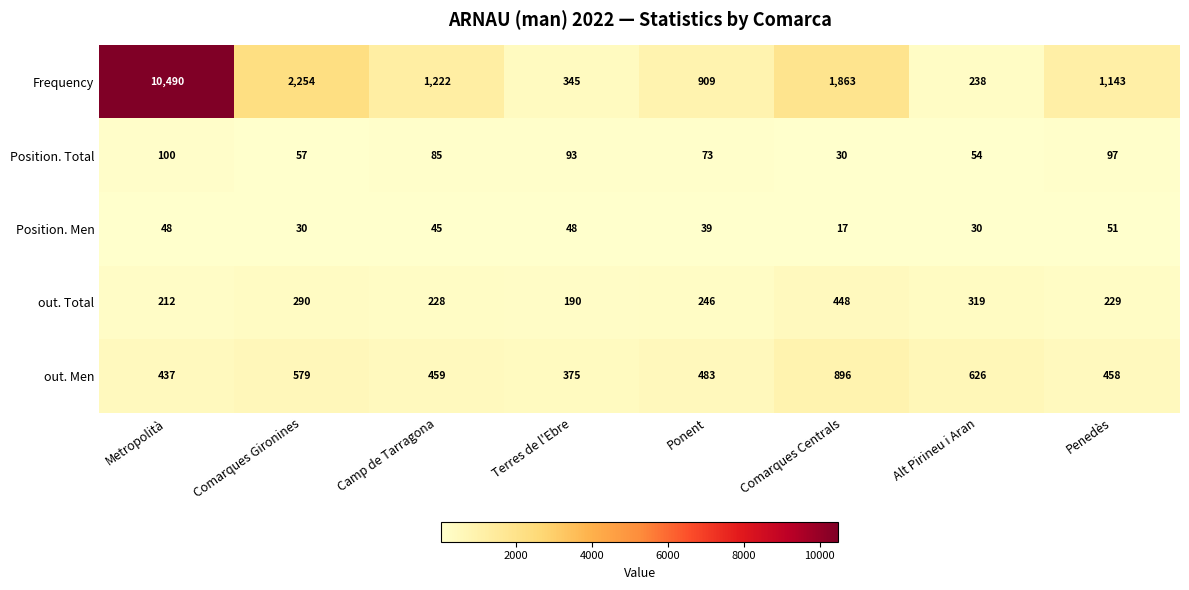

What is the total value across all series at Comarques Gironines?

3210